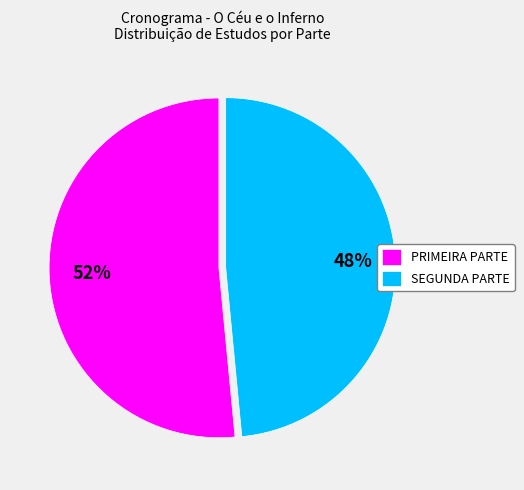

Which has a higher value, SEGUNDA PARTE or PRIMEIRA PARTE?

PRIMEIRA PARTE